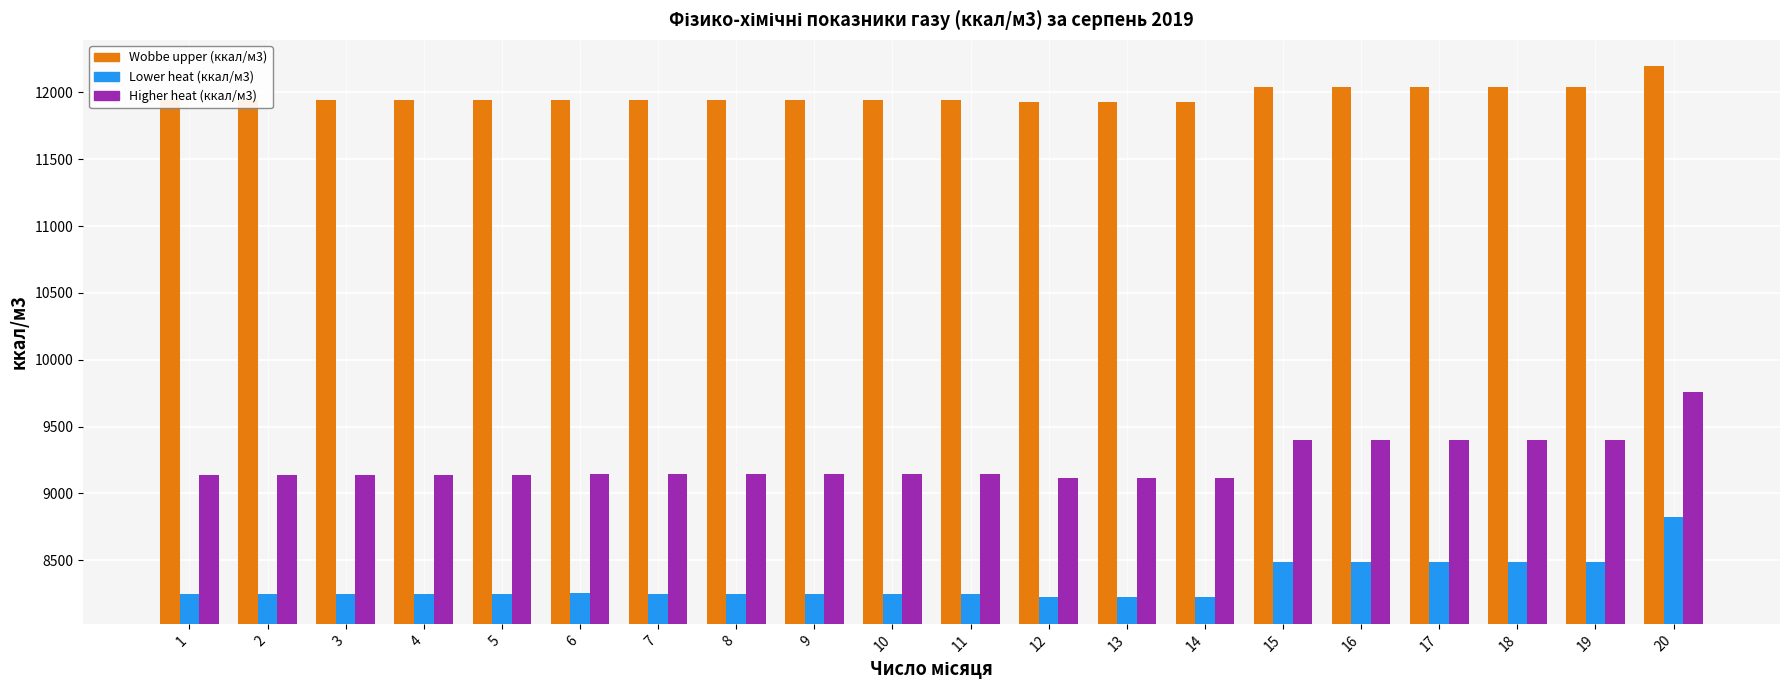

List the series in order of their overall mean, highest first.

Wobbe upper (ккал/м3), Higher heat (ккал/м3), Lower heat (ккал/м3)